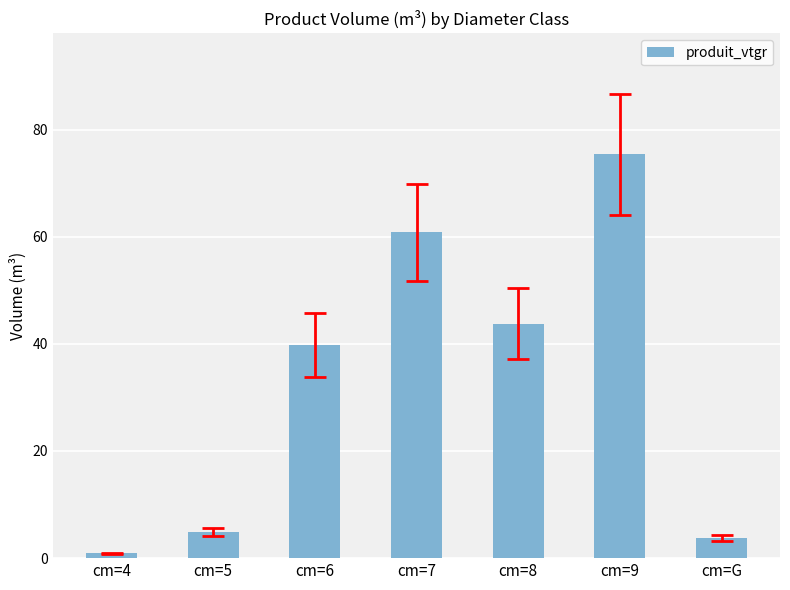

At which category does the chart reach its peak across all series?

cm=9